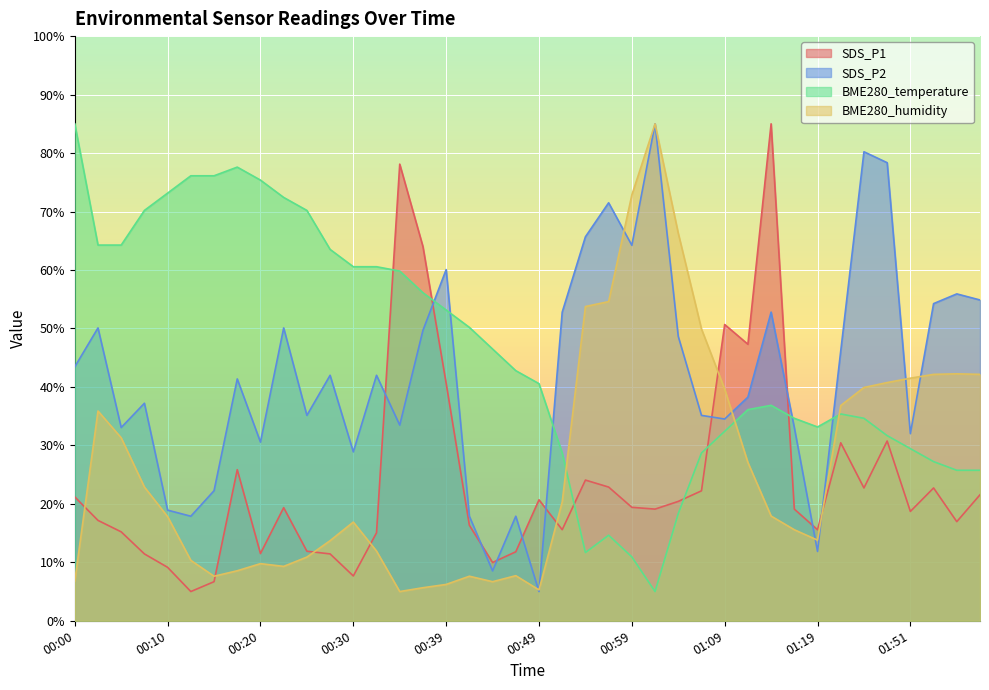

What are all the series names shown in the legend?

SDS_P1, SDS_P2, BME280_temperature, BME280_humidity